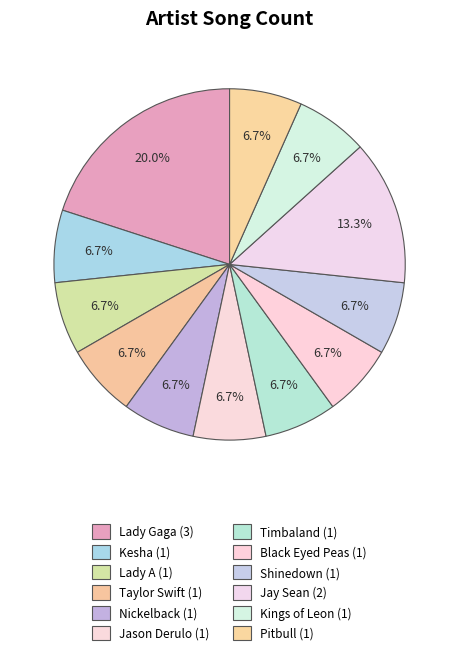

Count the number of slices in the pie.

12